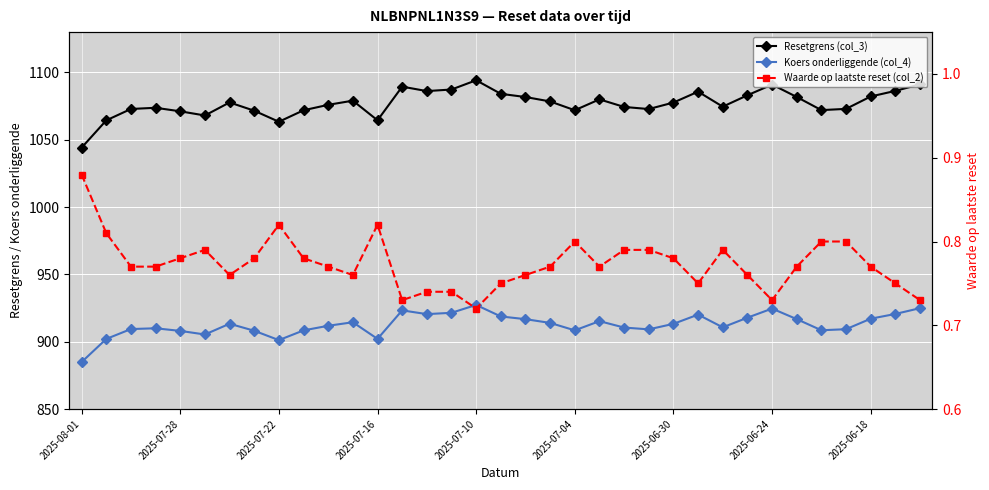

Where is Waarde op laatste reset (col_2) nearest to the value 0?

2025-07-10